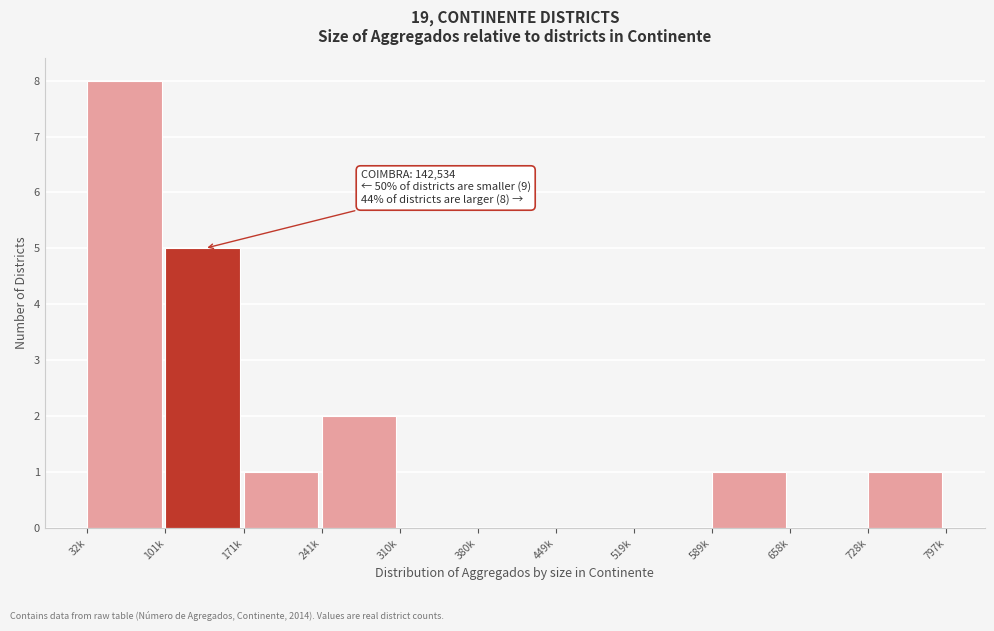

Reading right to left, what are all the values shown in this chart?

728k=1	658k=0	589k=1	519k=0	449k=0	380k=0	310k=0	241k=2	171k=1	101k=5	32k=8